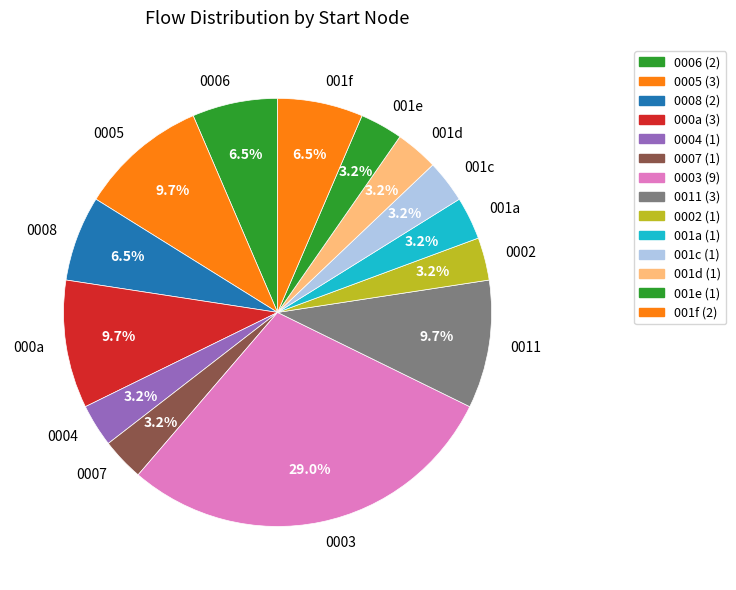

Do 0003 and 0005 together represent more than half of the pie?

No